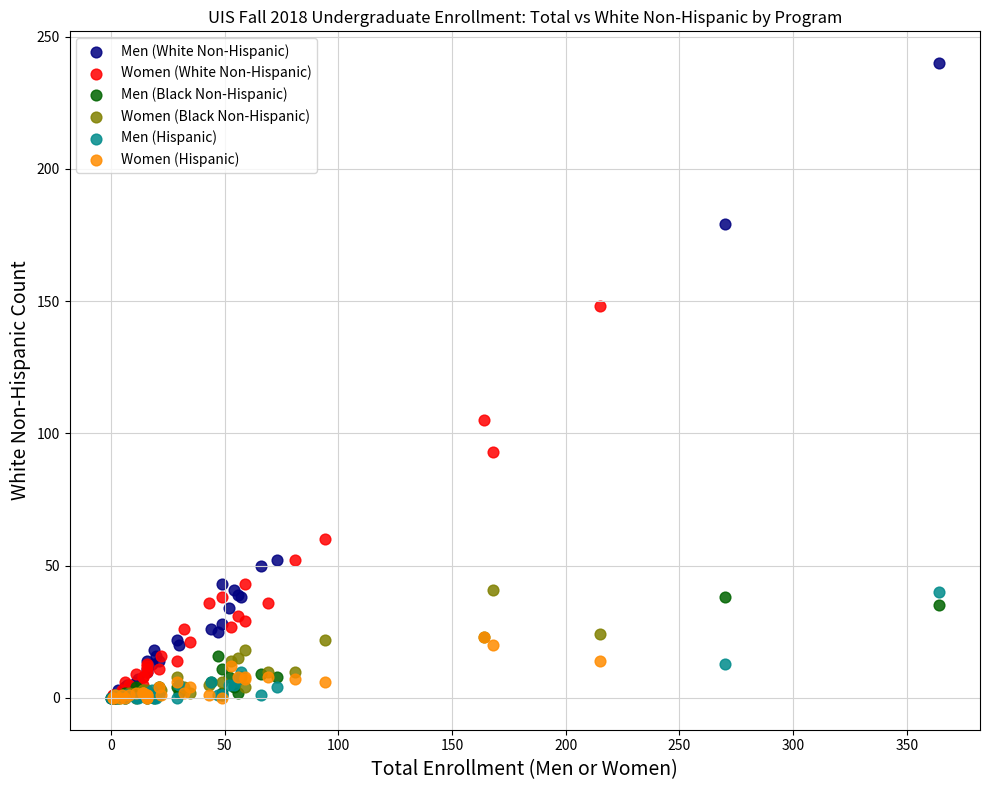

Which series has the widest spread of Y values?

Men (White Non-Hispanic)